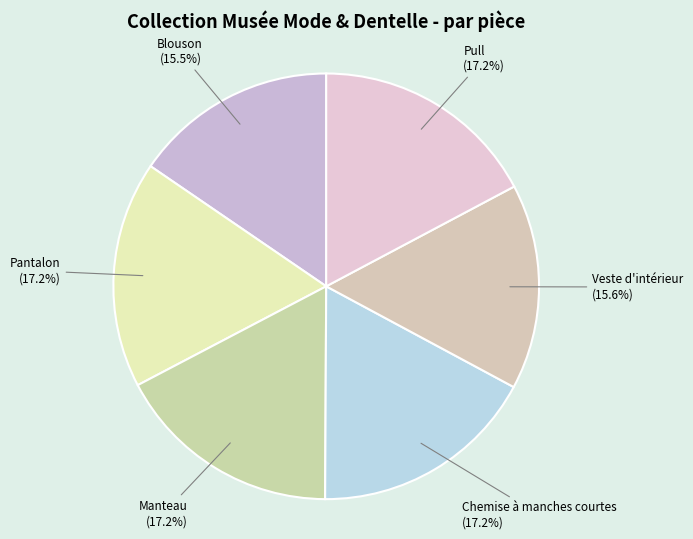

Is there any slice that represents more than half of the pie?

No